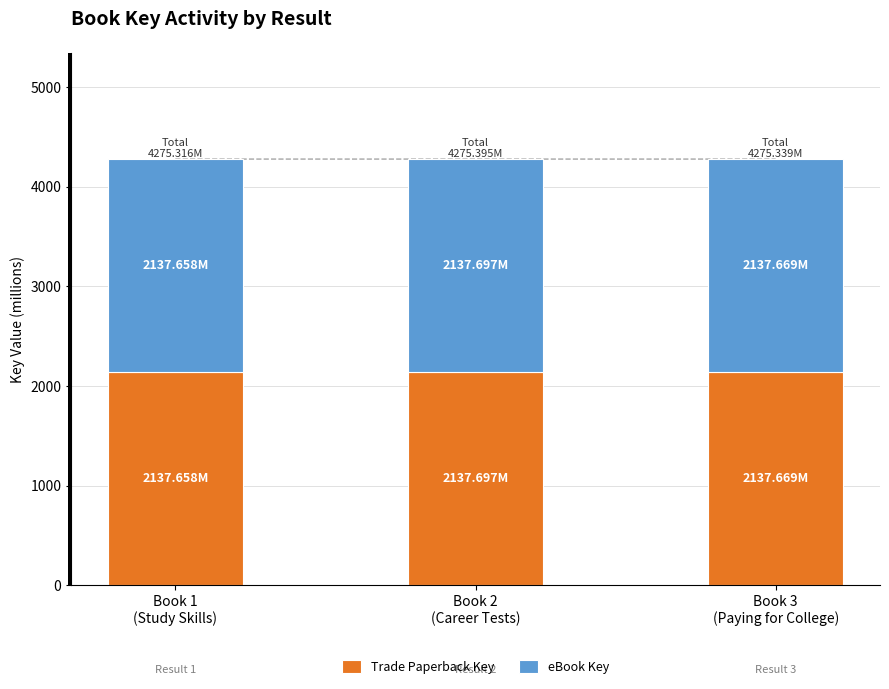

What is the average value of the eBook Key series?

2137.7